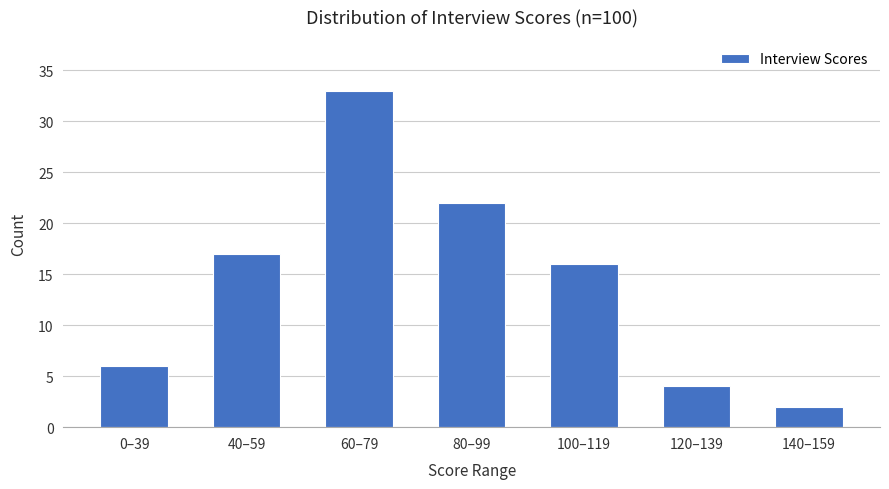

Reading left to right, transcribe all the data shown in this chart.

6	17	33	22	16	4	2